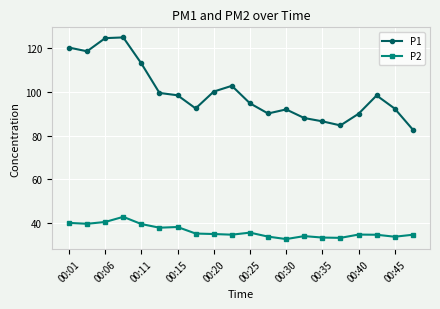

Rank the series by their average value, from lowest to highest.

P2, P1